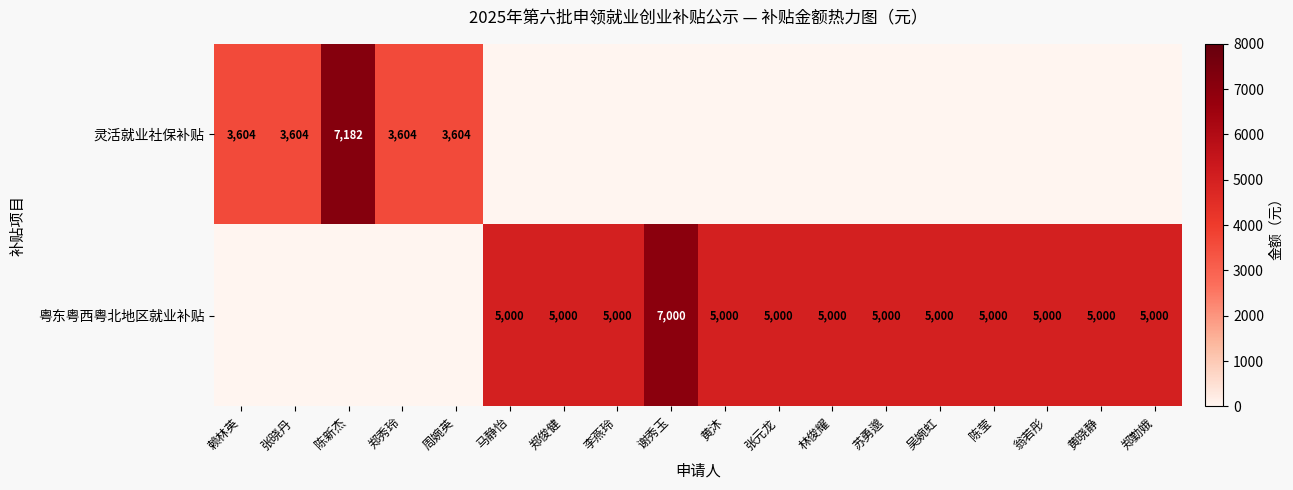

Is it true that 粤东粤西粤北地区就业补贴 equals 5000 at 郑俊健?

True